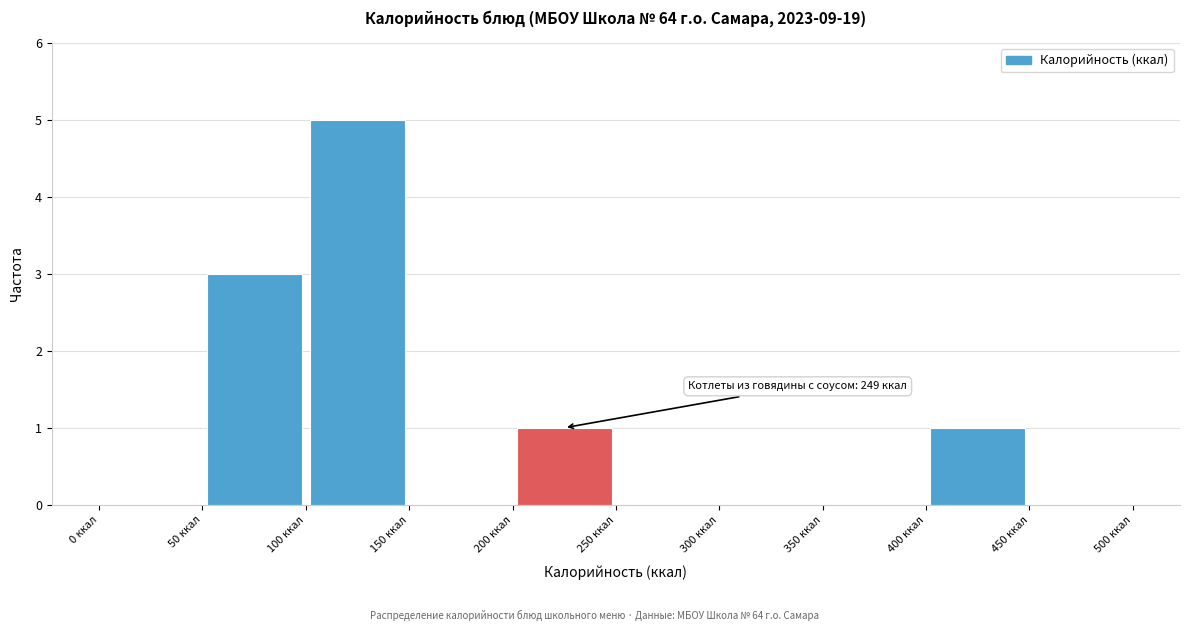

Which range on the x-axis has the tallest bar?

100 to 150